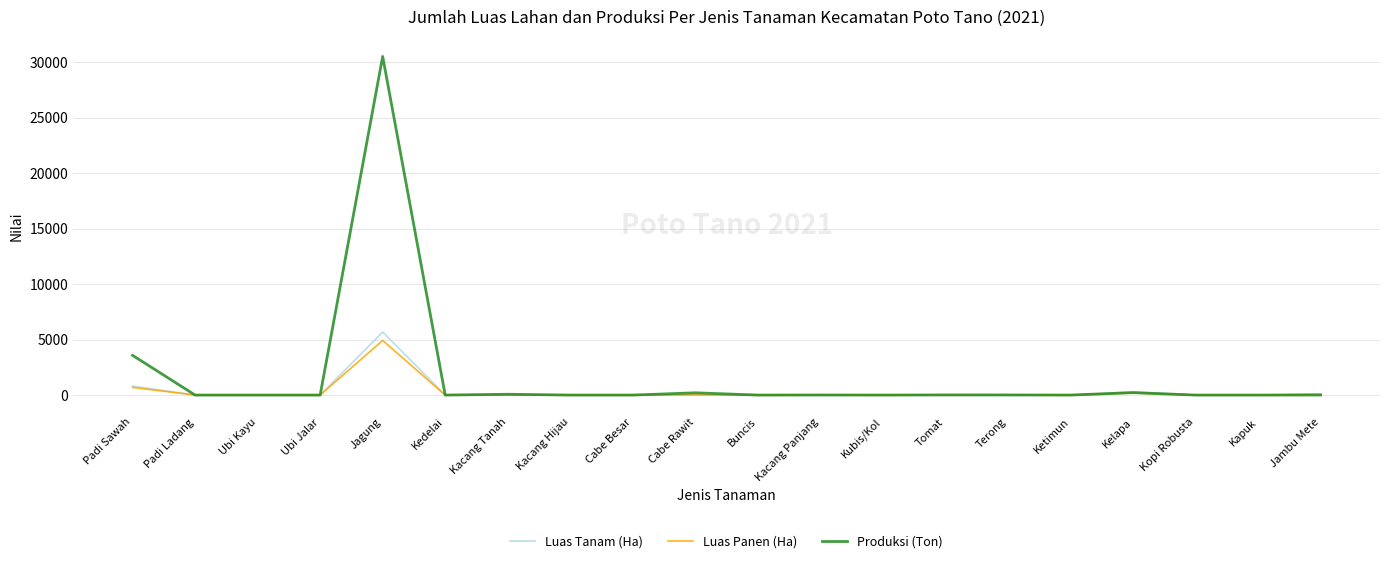

Where is Luas Panen (Ha) nearest to the value 2462?

Padi Sawah